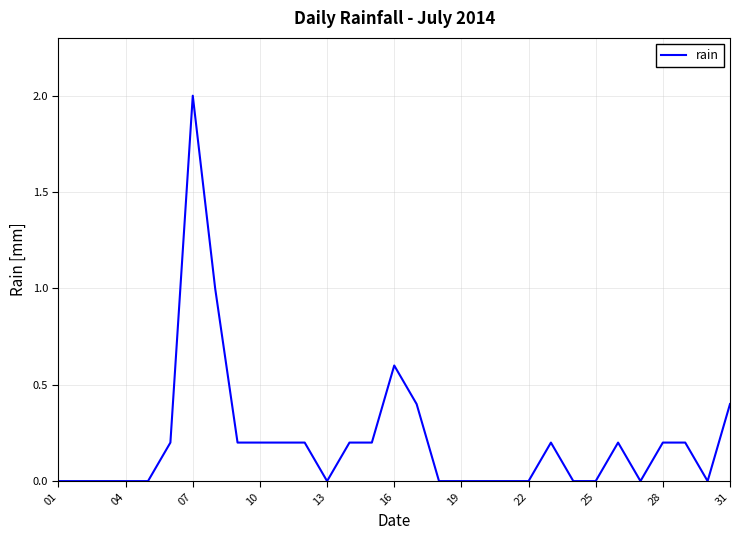

What is the sum of all values?

6.6